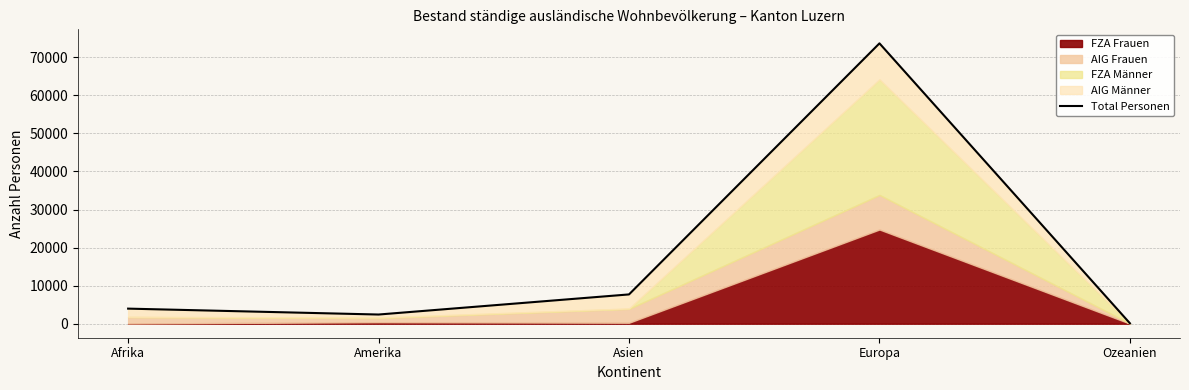

What is the difference between the values at Ozeanien and Amerika?

2301